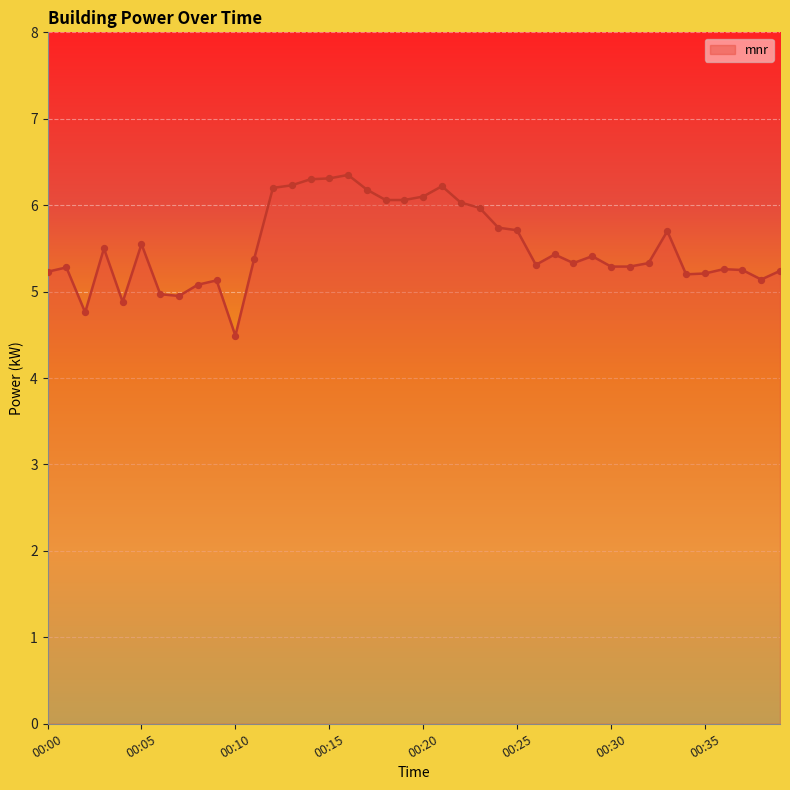

What is the minimum value shown in the chart?

4.5